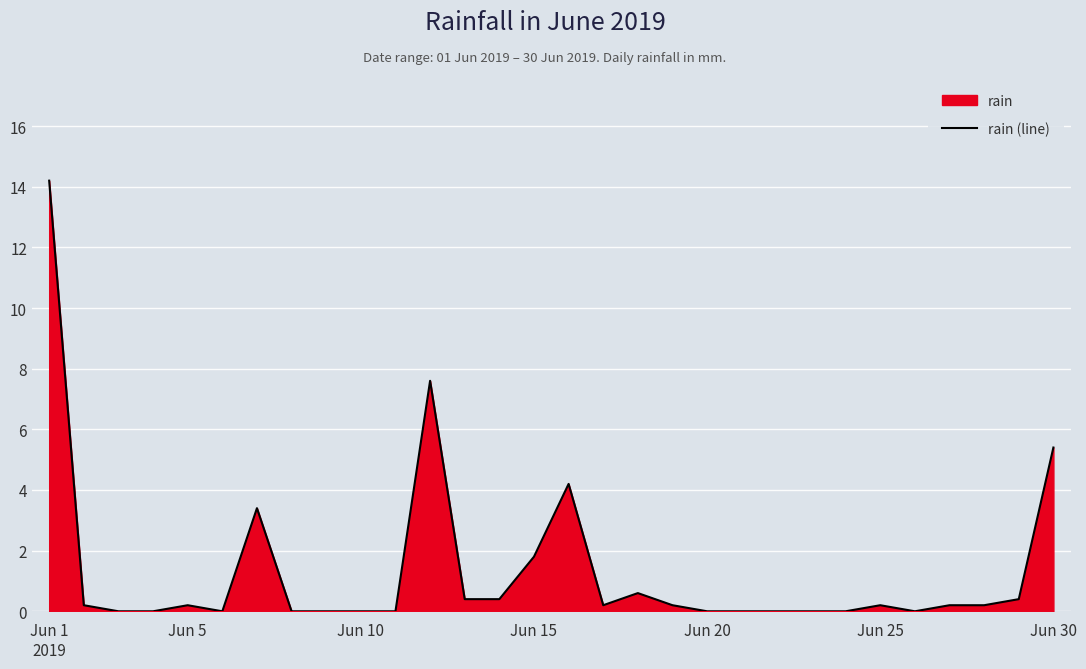

What is the greatest value displayed?

14.2